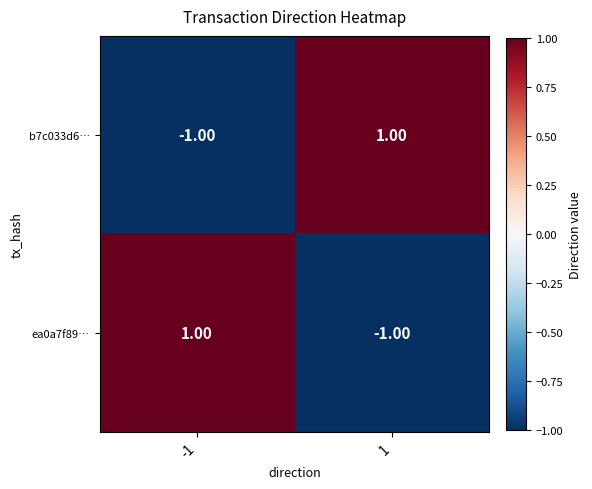

At 1, list the series in order from smallest to largest.

ea0a7f89…, b7c033d6…